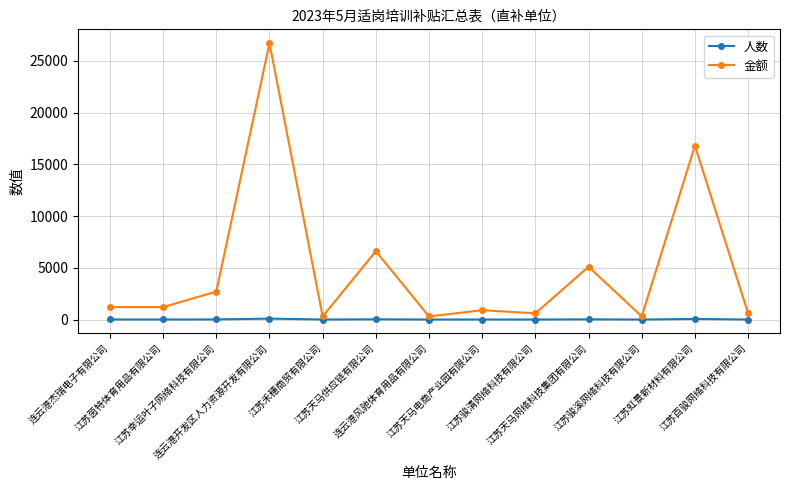

What position from the left is 江苏禾穗商贸有限公司?

5